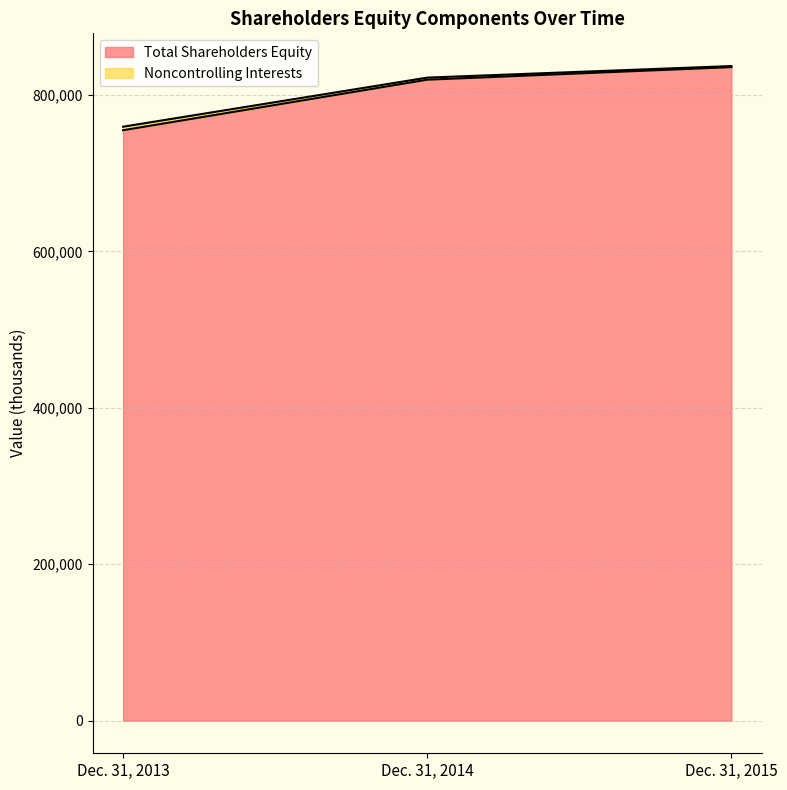

Rank the categories by value from highest to lowest.

Dec. 31, 2015, Dec. 31, 2014, Dec. 31, 2013